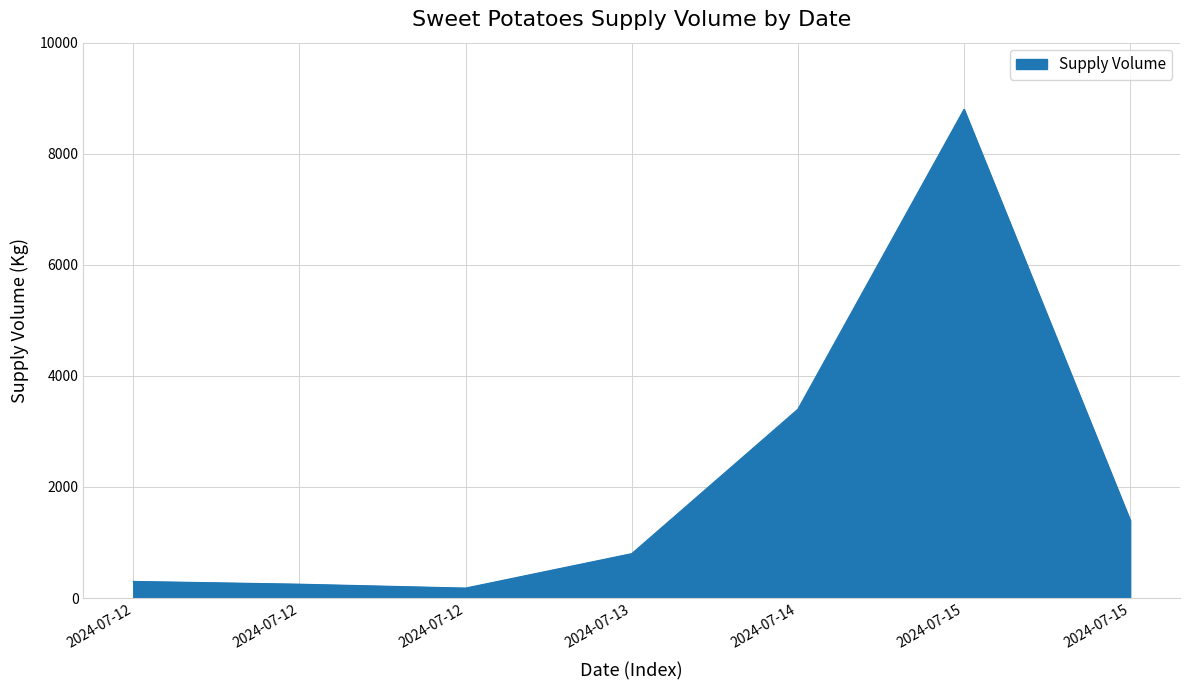

Count the number of data series in this chart.

1